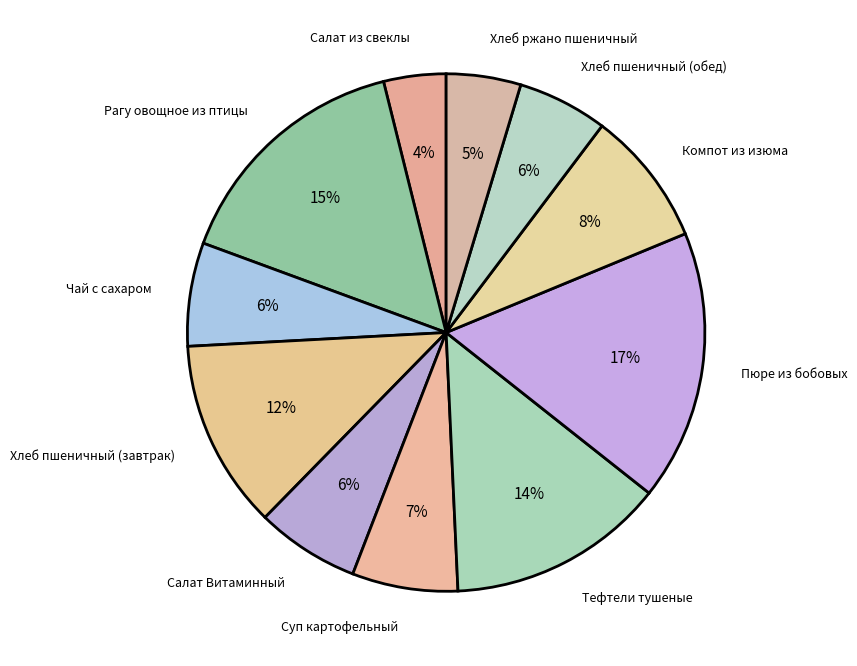

What is the smallest slice in the pie chart?

Салат из свеклы